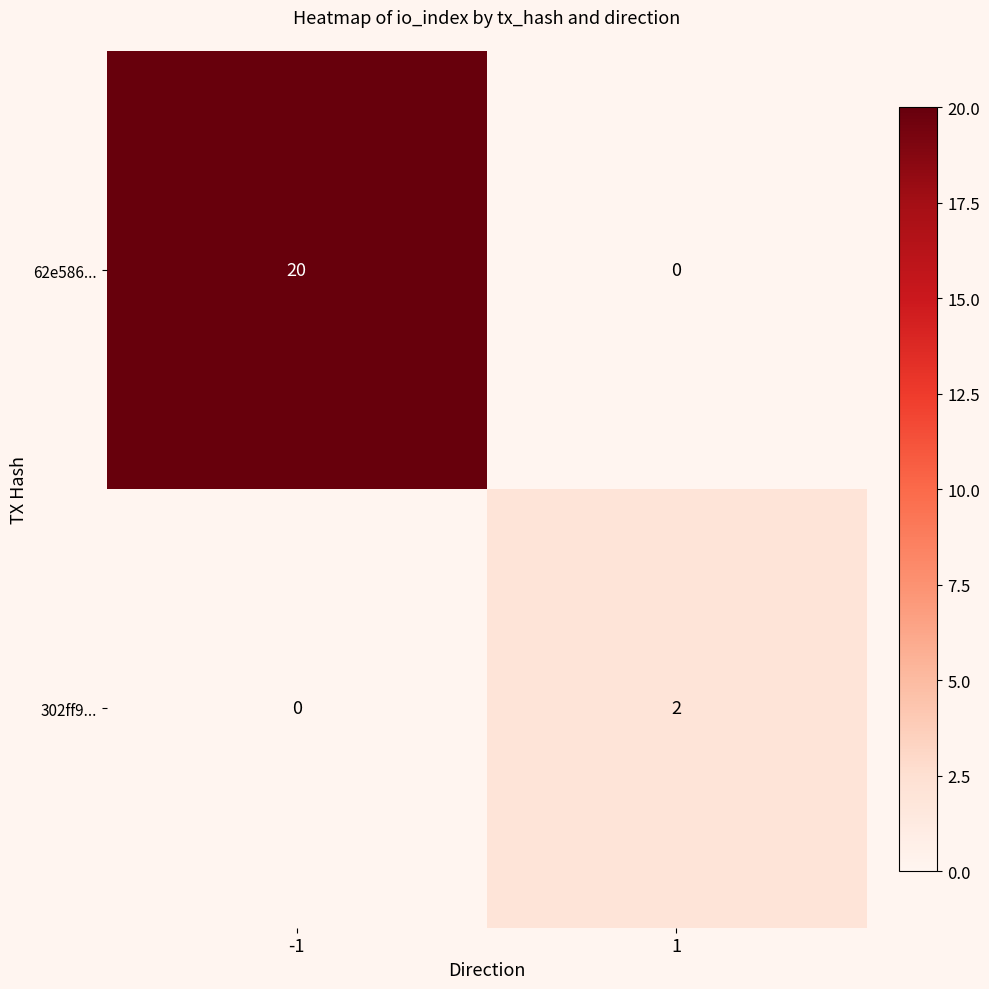

How many values in 302ff9... are above zero?

1